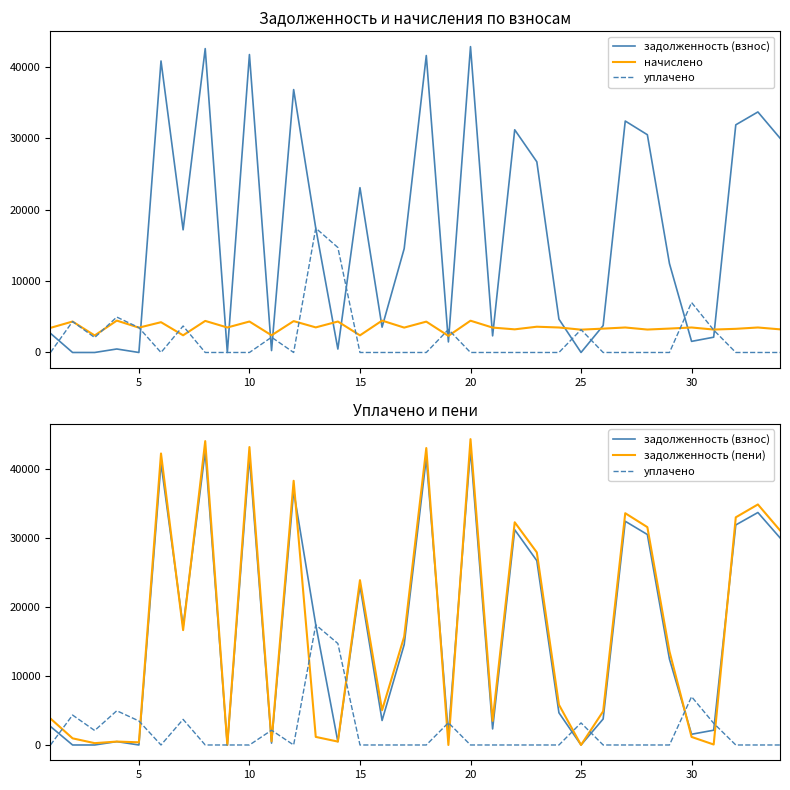

Does the chart have visible grid lines?

No